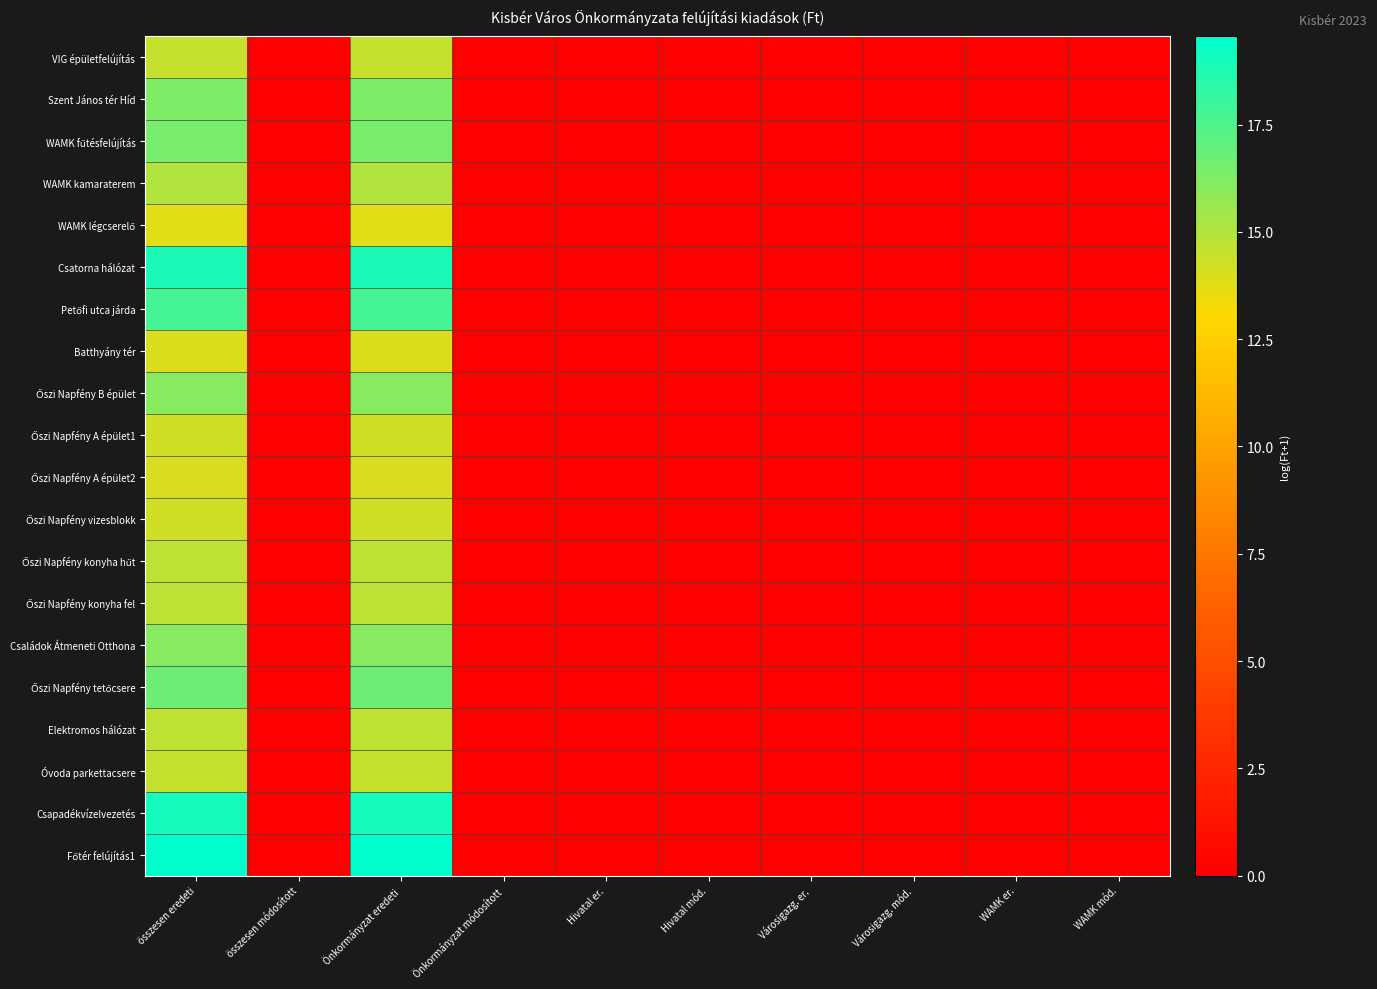

Which label corresponds to the largest value in the chart?

összesen eredeti